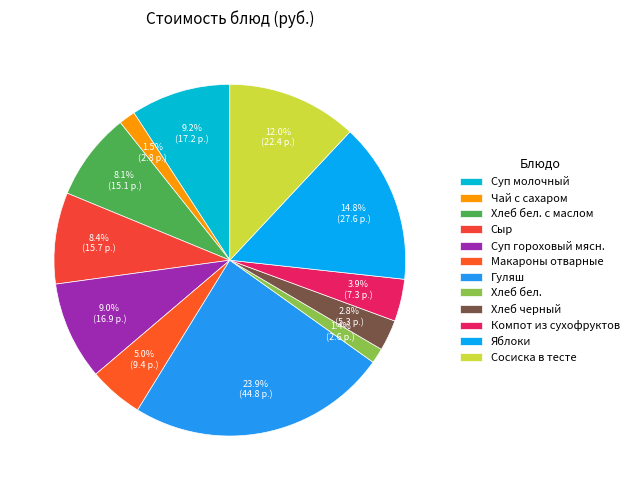

What percentage is the Хлеб бел. slice, to the nearest percent?

1%